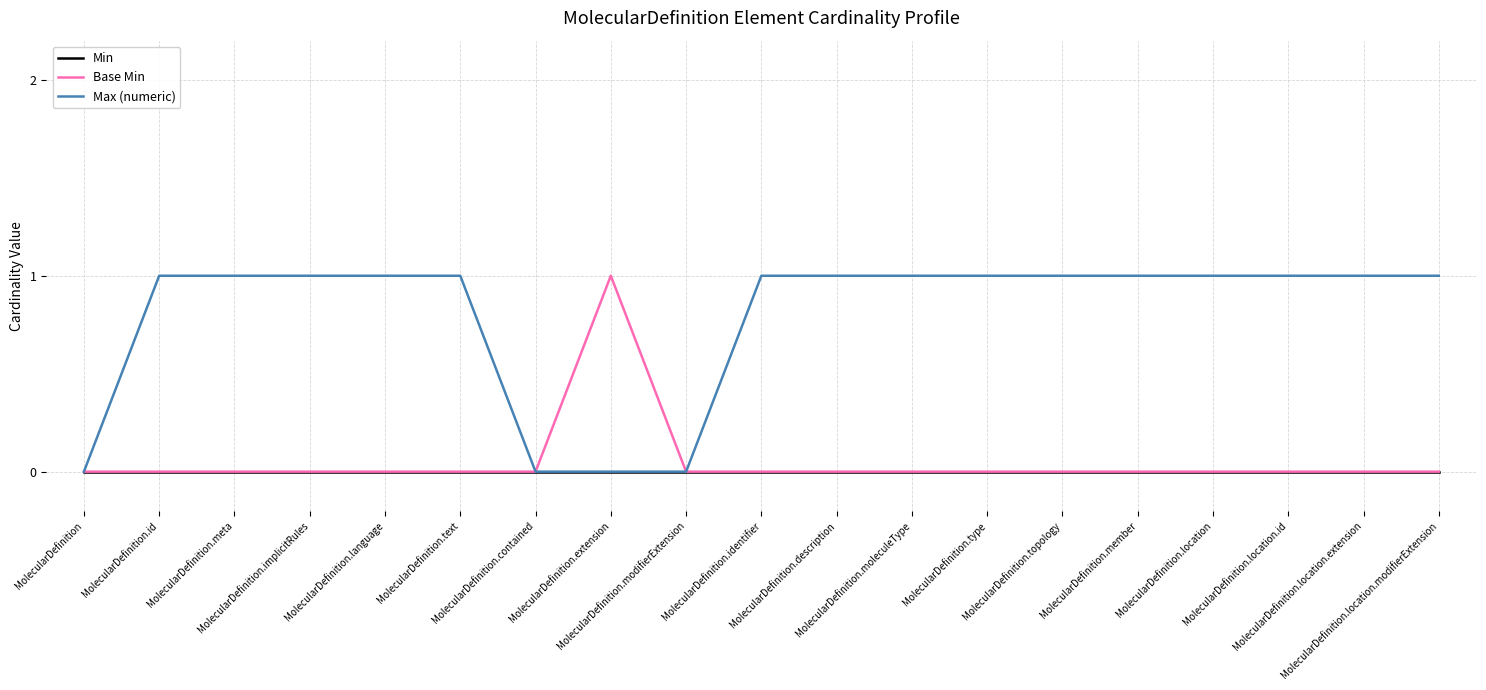

Which series has the largest total across all categories?

Max (numeric)